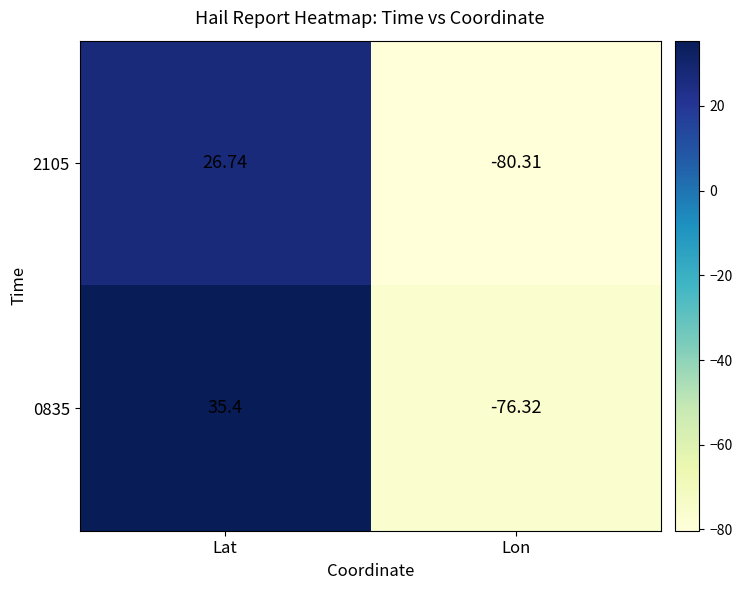

At which label is 2105 closest to -26?

Lat